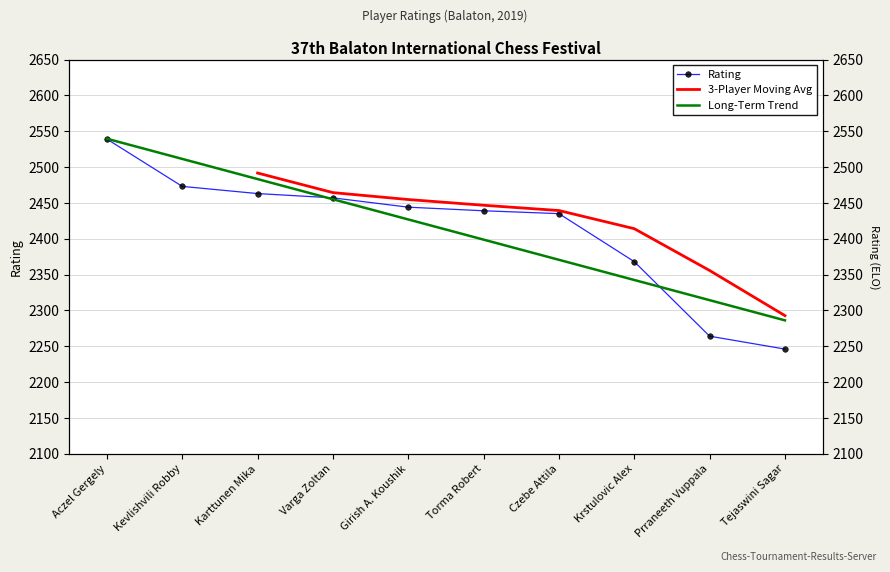

Which category has the highest value across all series?

Aczel Gergely